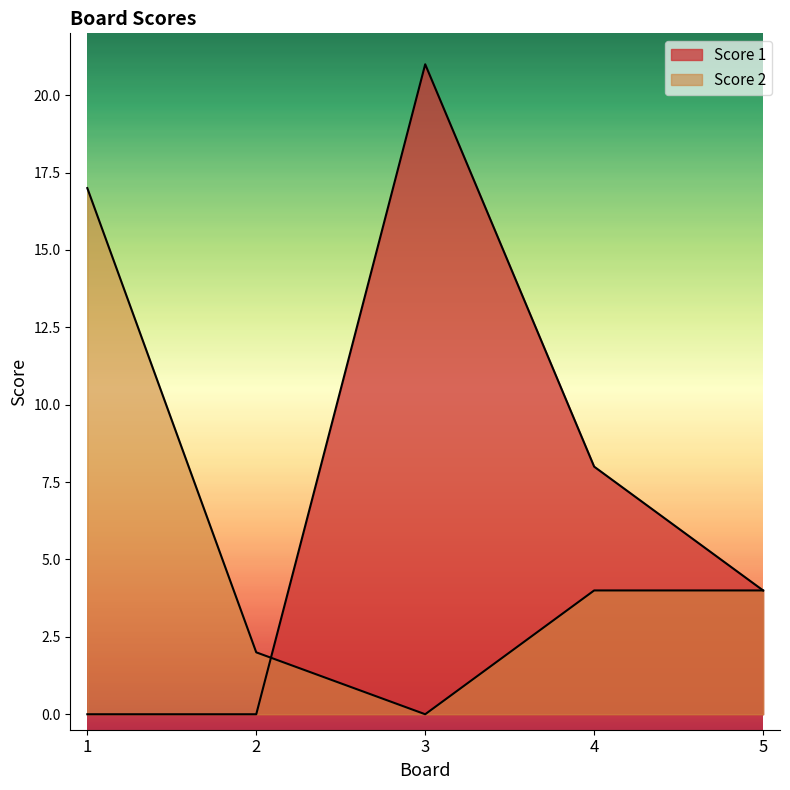

At which label does Score 1 reach its minimum?

1